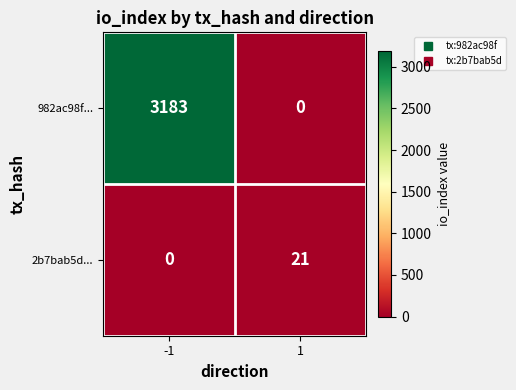

What is the total value across all series at 1?

21